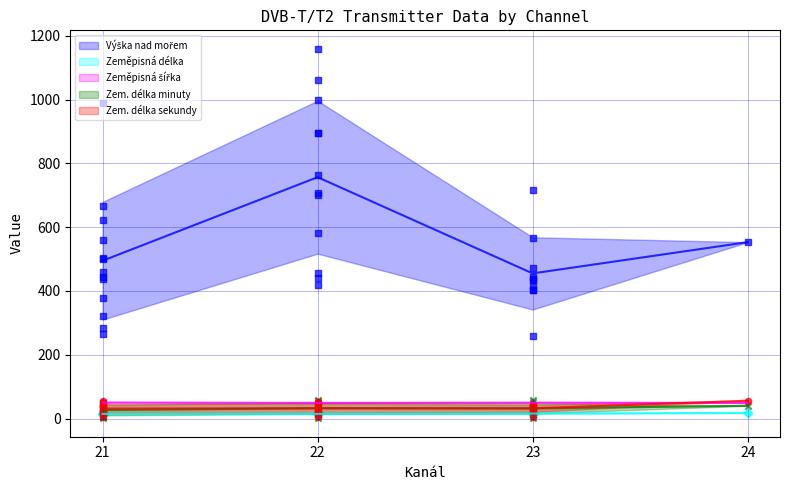

What are all the series names shown in the legend?

Výška nad mořem, Zeměpisná délka, Zeměpisná šířka, Zem. délka minuty, Zem. délka sekundy